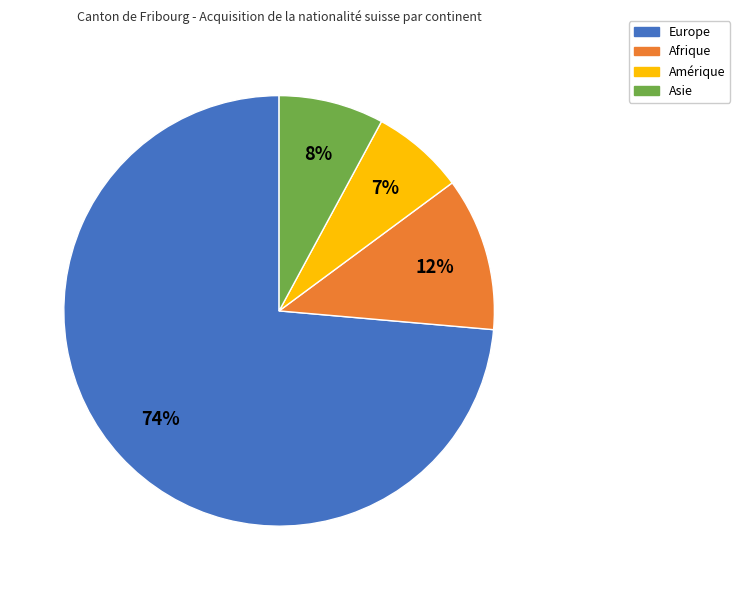

Do Asie and Europe together represent more than half of the pie?

Yes